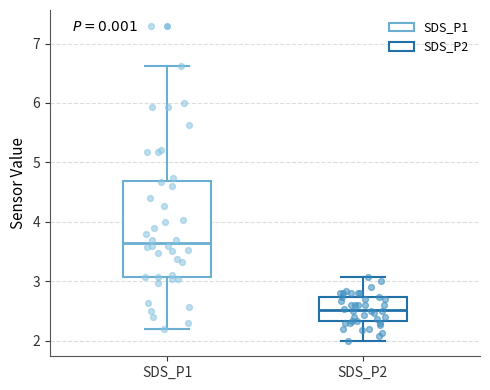

Reading left to right, read every box against the y-axis: the position of its median line, the range the box covers, and the ends of its whiskers. The values are not printed on the chart, so give them approximately, as read against the axis.

SDS_P1: median 3.7, box 3.1 to 4.7, whiskers 2.2 to 6.6
SDS_P2: median 2.5, box 2.3 to 2.7, whiskers 2.0 to 3.1